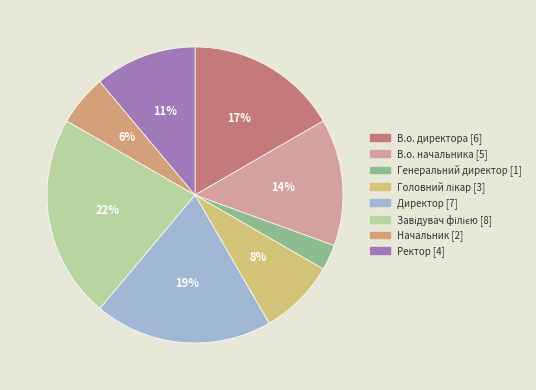

The Ректор slice represents 4% of the pie. True or false?

False